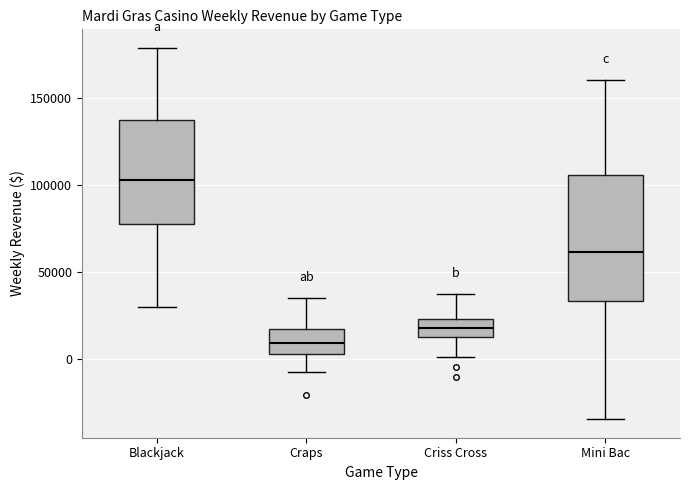

Where does the lower whisker of the box for Mini Bac end on the y-axis? The values are not printed on the chart, so give them approximately, as read against the axis.

-35000